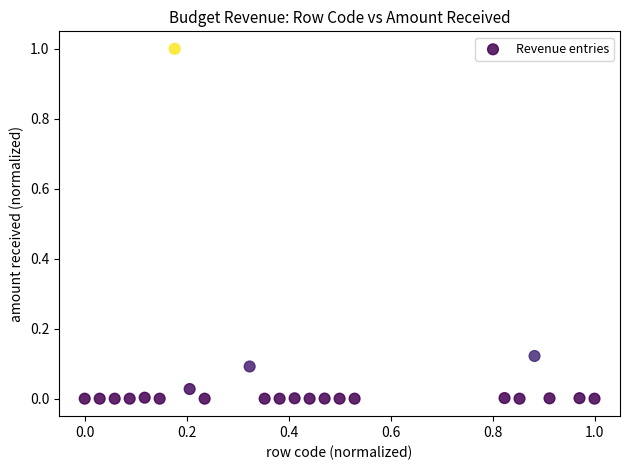

What is the range of Y values (max minus min)?

1.0